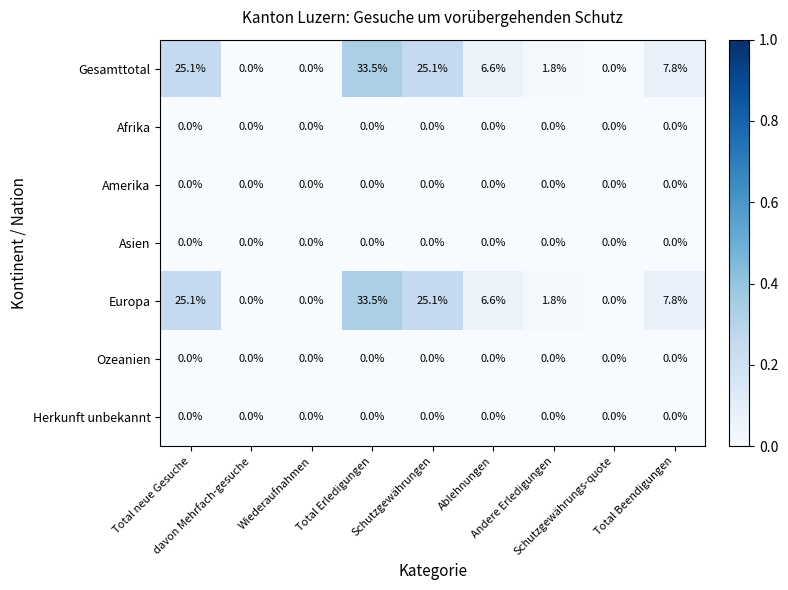

What is the difference between the maximum and minimum values in the Europa series?

33.5